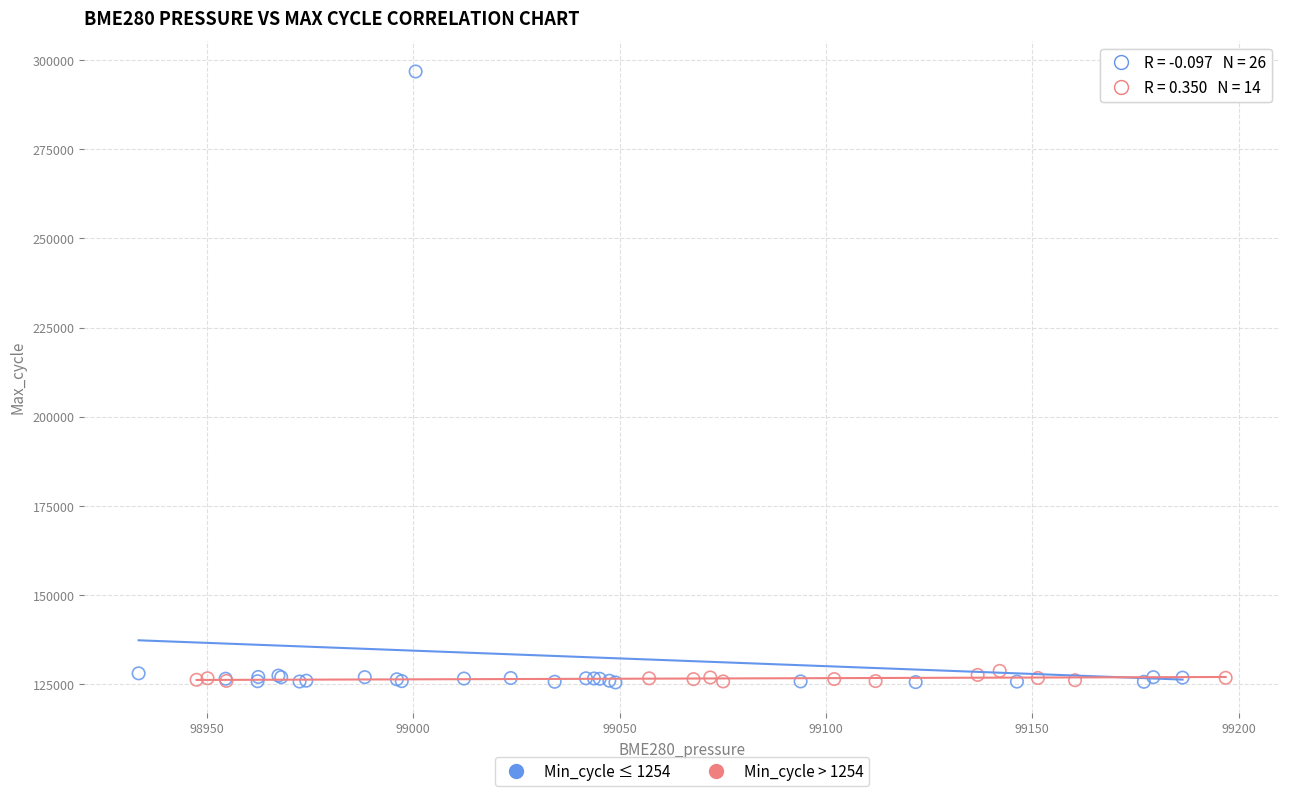

What are all the series names shown in the legend?

Min_cycle ≤ 1254, Min_cycle > 1254